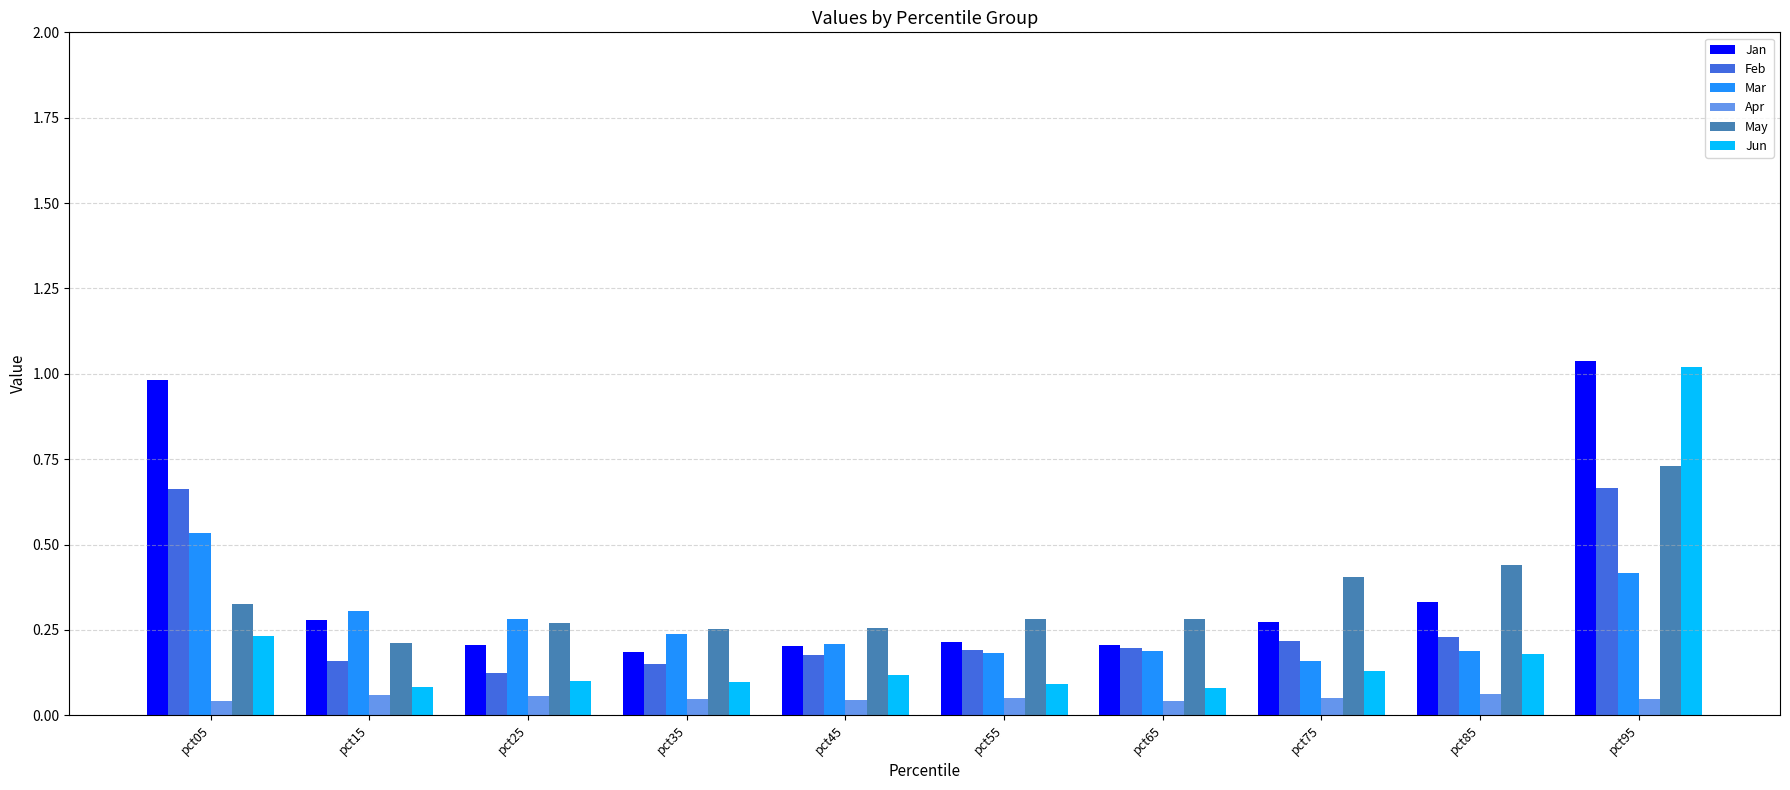

Which series has the largest range (max minus min)?

Jun